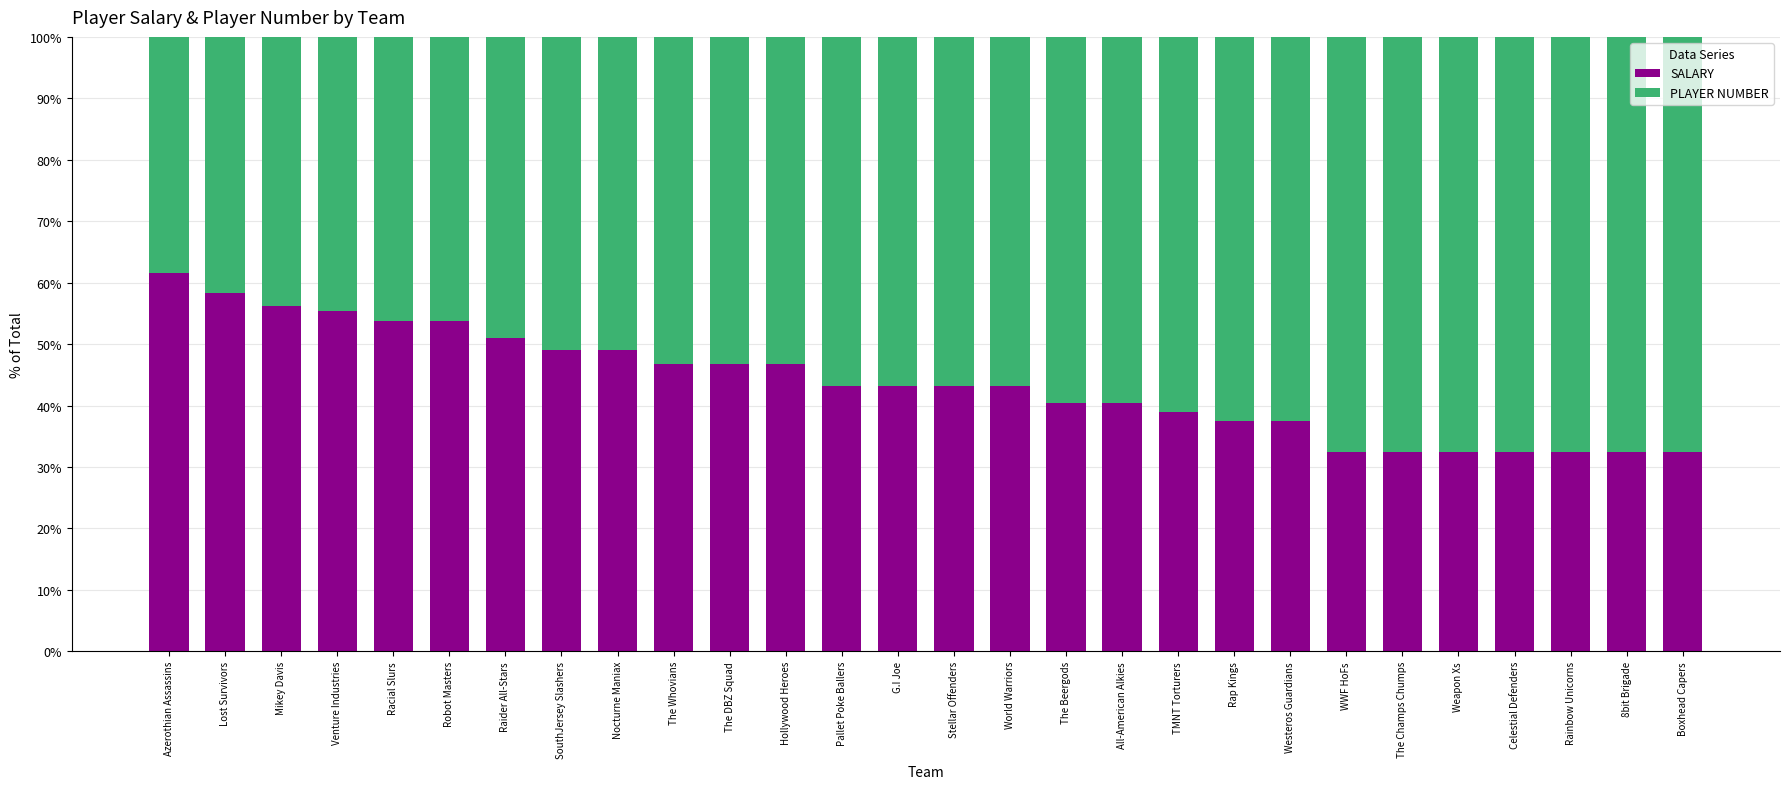

What is the total value across all series at All-American Alkies?

100.0